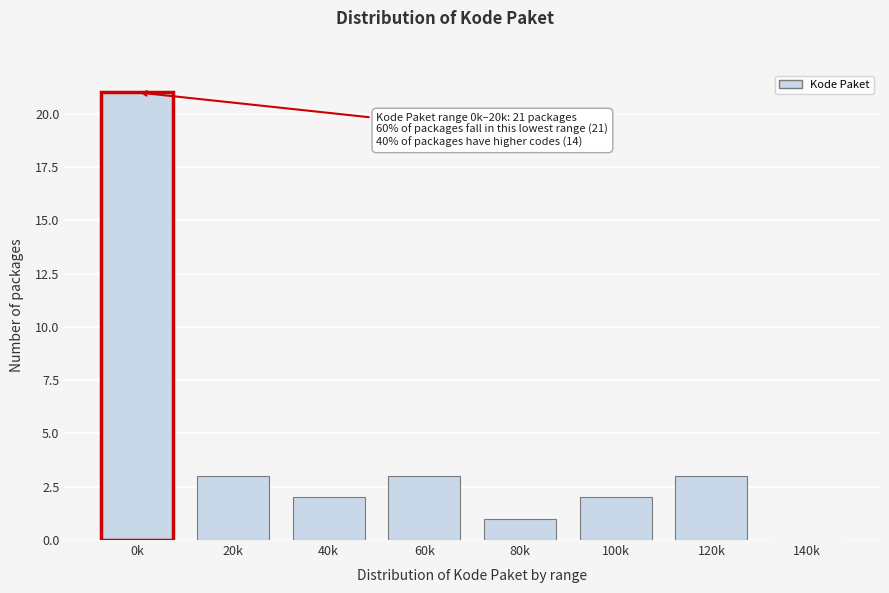

Reading left to right, what are all the values shown in this chart?

0k=21	20k=3	40k=2	60k=3	80k=1	100k=2	120k=3	140k=0